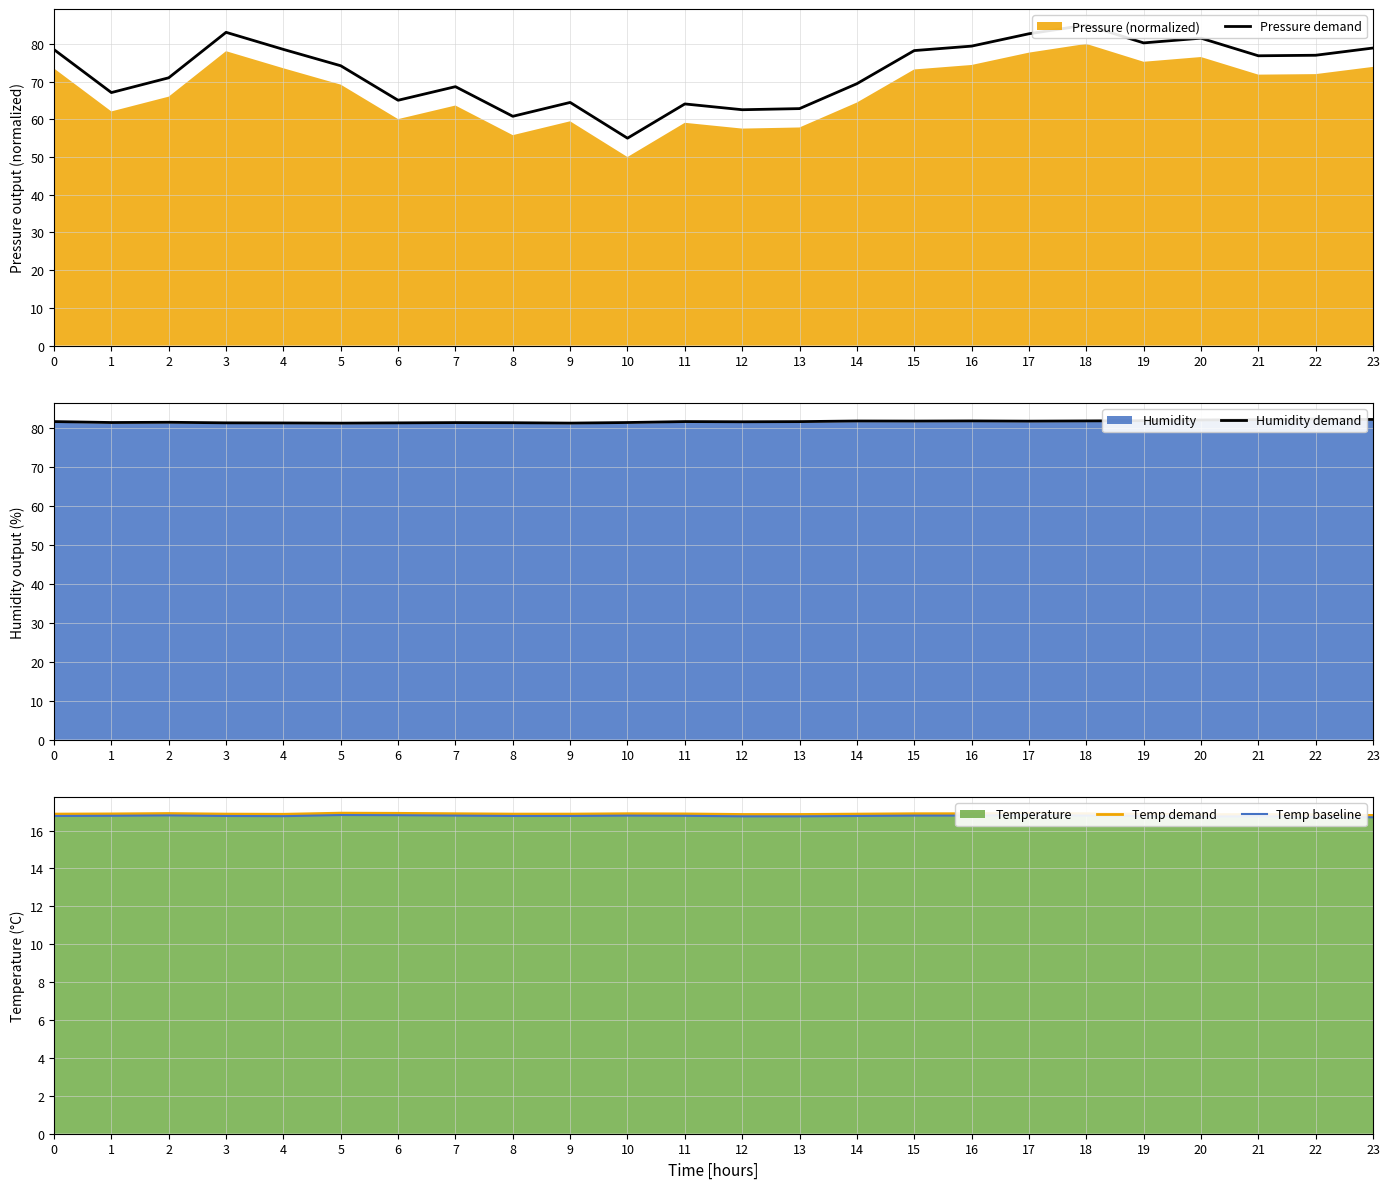

Which category has the highest value across all series?

18